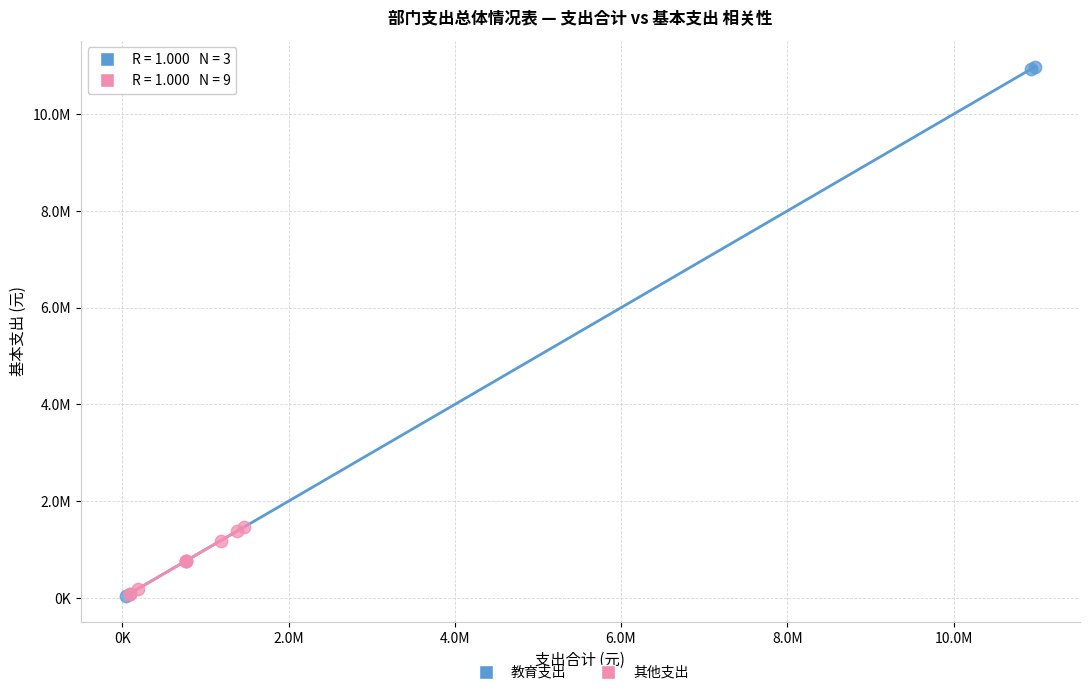

What are all the series names shown in the legend?

教育支出, 其他支出